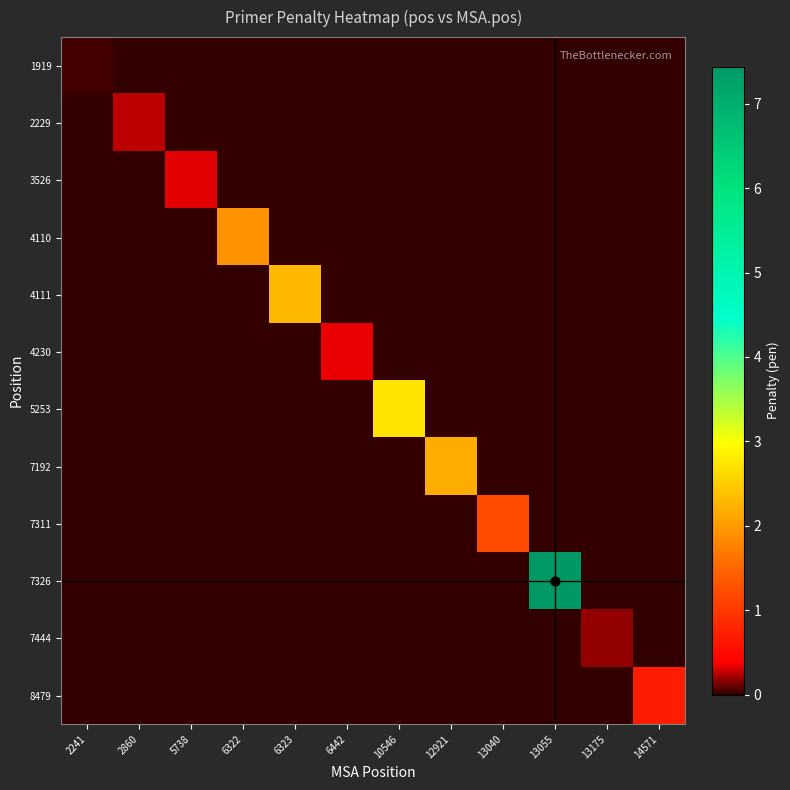

What is the total value across all series at 14571?

0.7